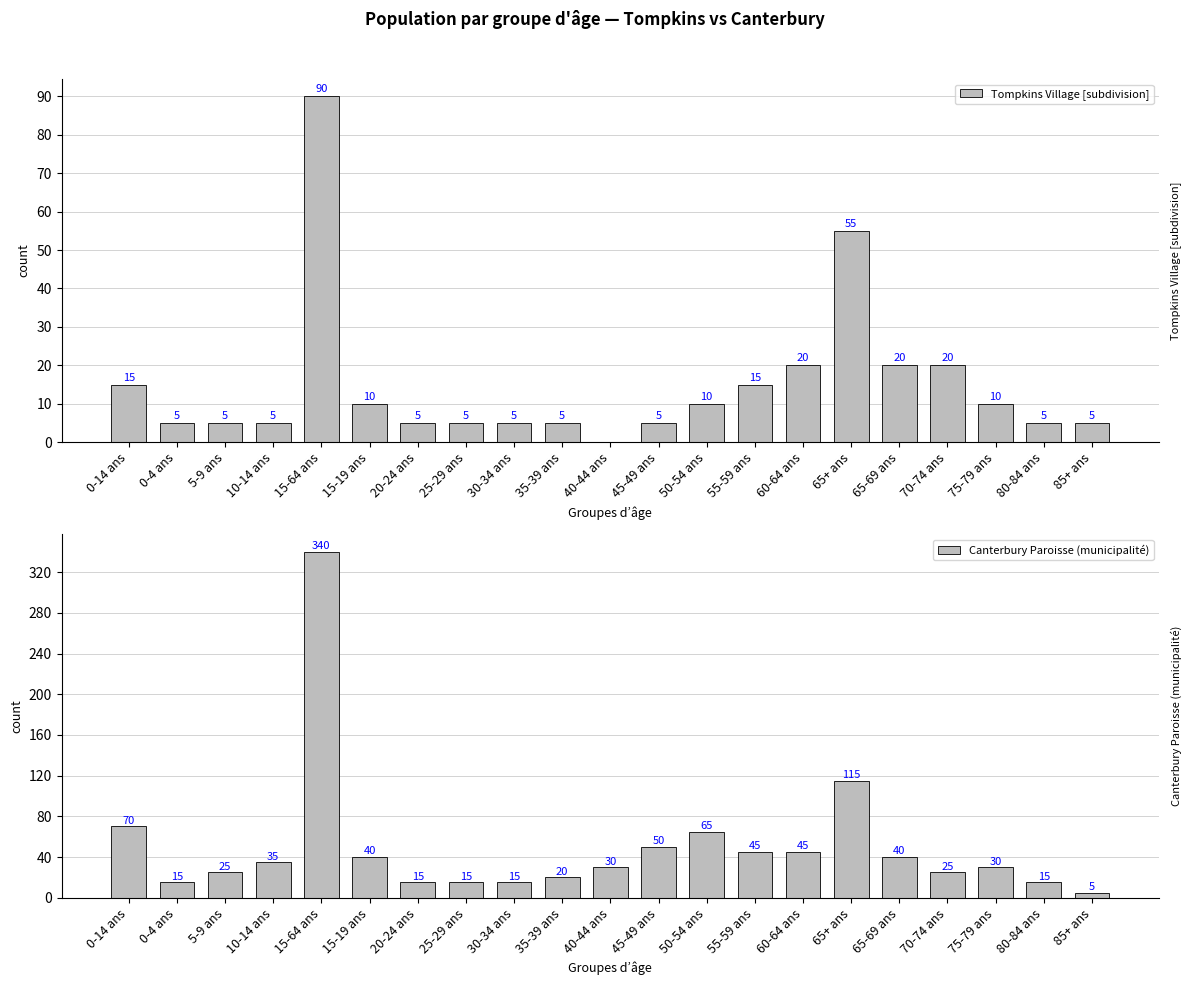

What is the lowest value of the Canterbury Paroisse (municipalité) series?

5